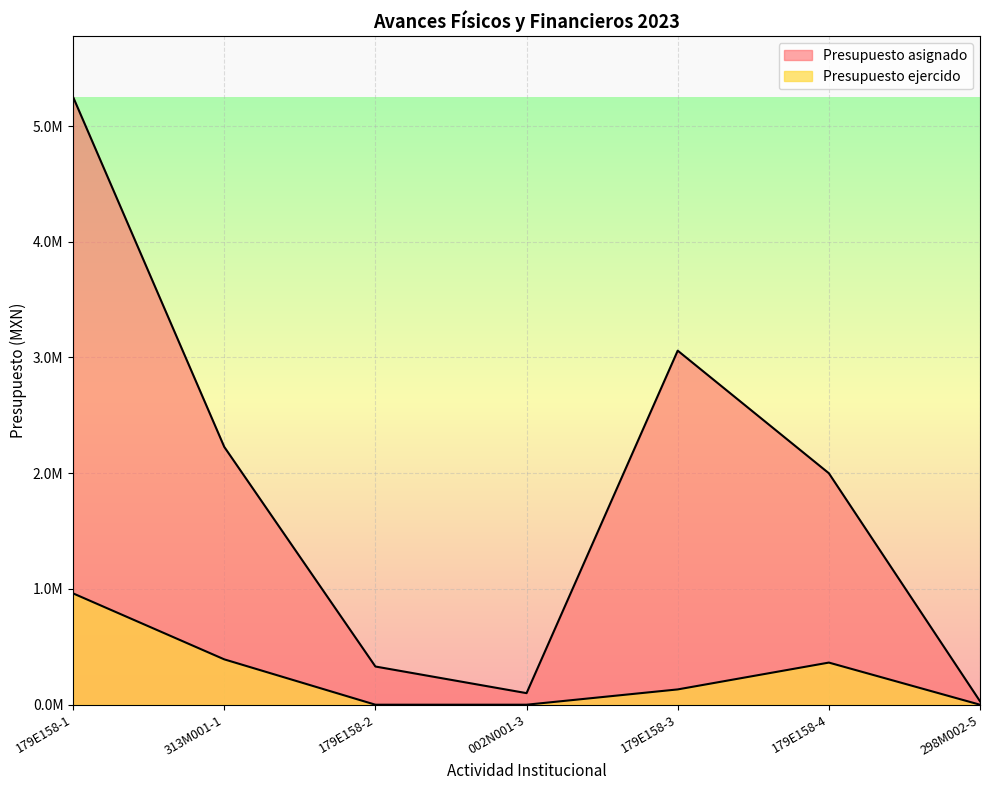

Is the value of Presupuesto ejercido at 002N001-3 greater than the value of Presupuesto asignado at 179E158-1?

No